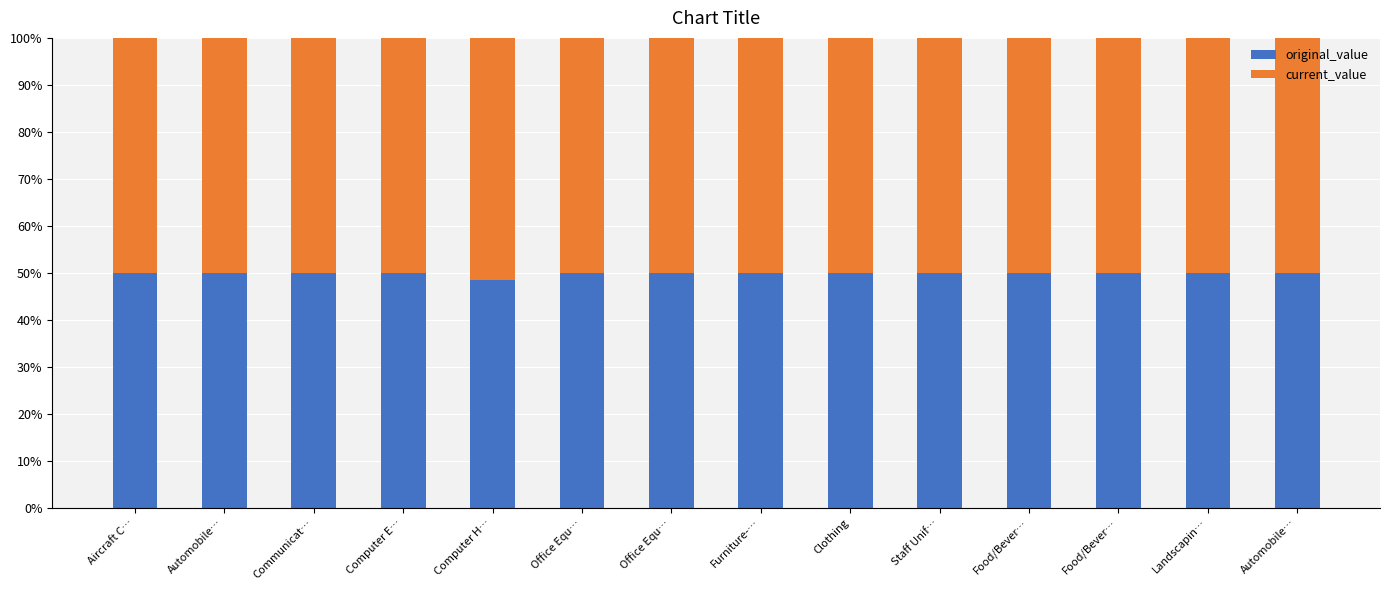

Does the chart contain stacked bars?

Yes